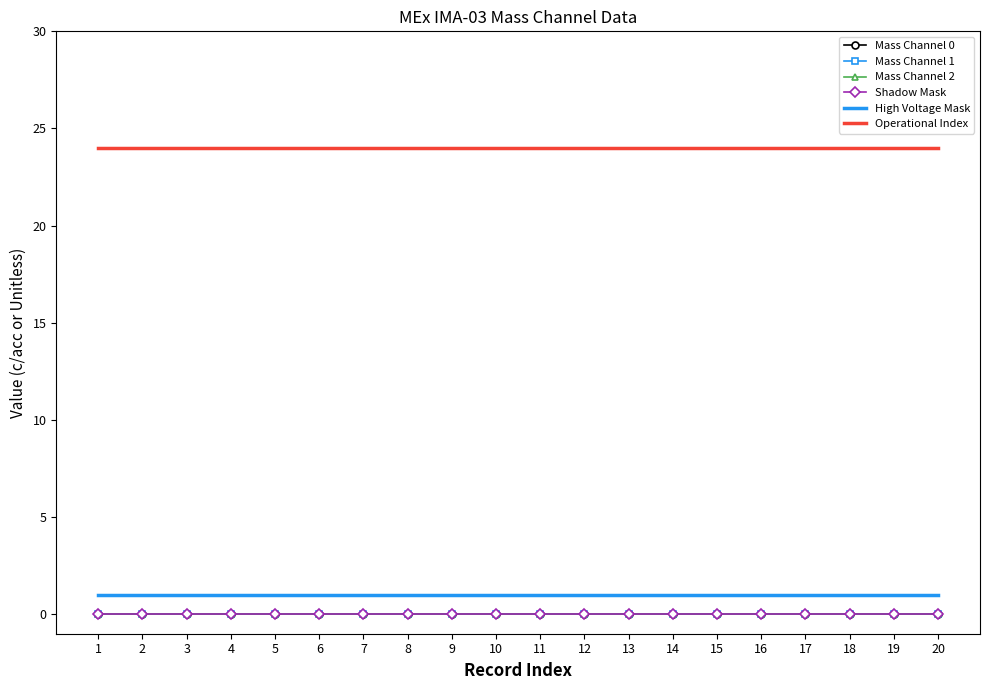

How many data points does each series have?

20